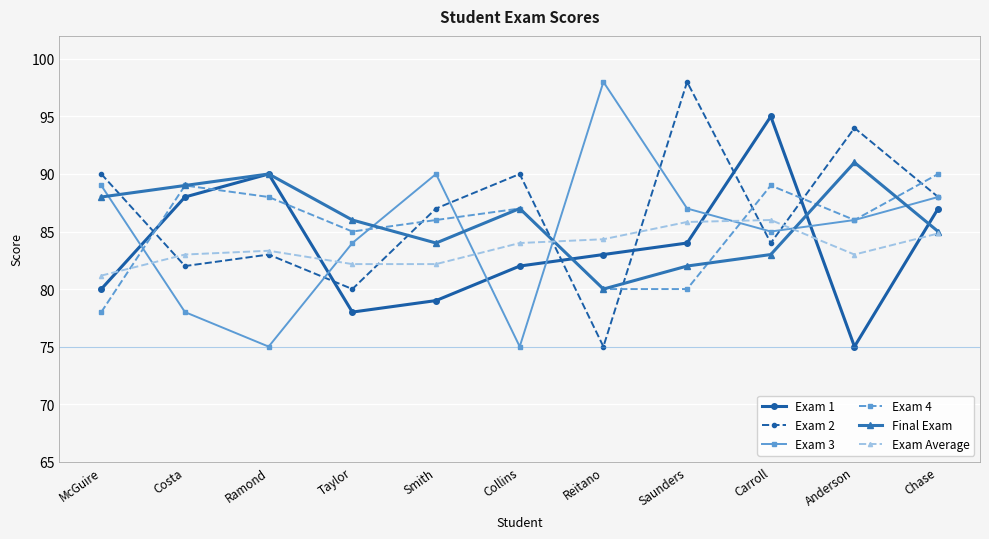

Between which two adjacent categories do Exam 3 and Exam 1 first intersect?

McGuire and Costa